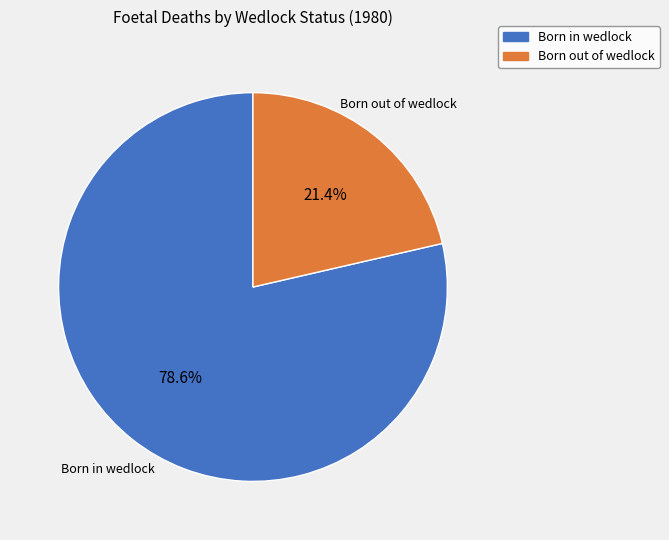

Approximately how many times larger is the value at Born in wedlock compared to Born out of wedlock?

3.7